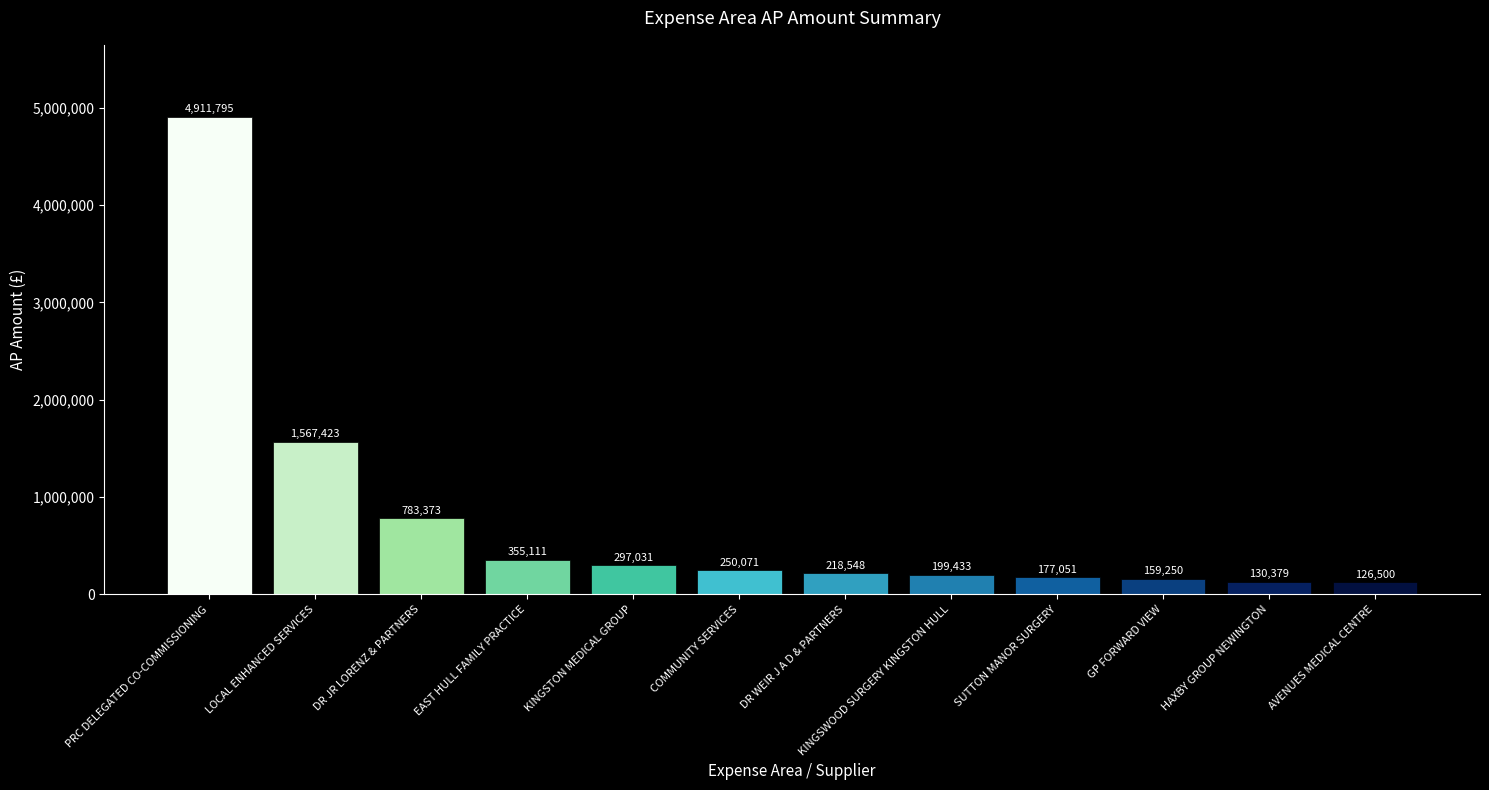

List the labels in order of value, smallest first.

AVENUES MEDICAL CENTRE, HAXBY GROUP NEWINGTON, GP FORWARD VIEW, SUTTON MANOR SURGERY, KINGSWOOD SURGERY KINGSTON HULL, DR WEIR J A D & PARTNERS, COMMUNITY SERVICES, KINGSTON MEDICAL GROUP, EAST HULL FAMILY PRACTICE, DR JR LORENZ & PARTNERS, LOCAL ENHANCED SERVICES, PRC DELEGATED CO-COMMISSIONING